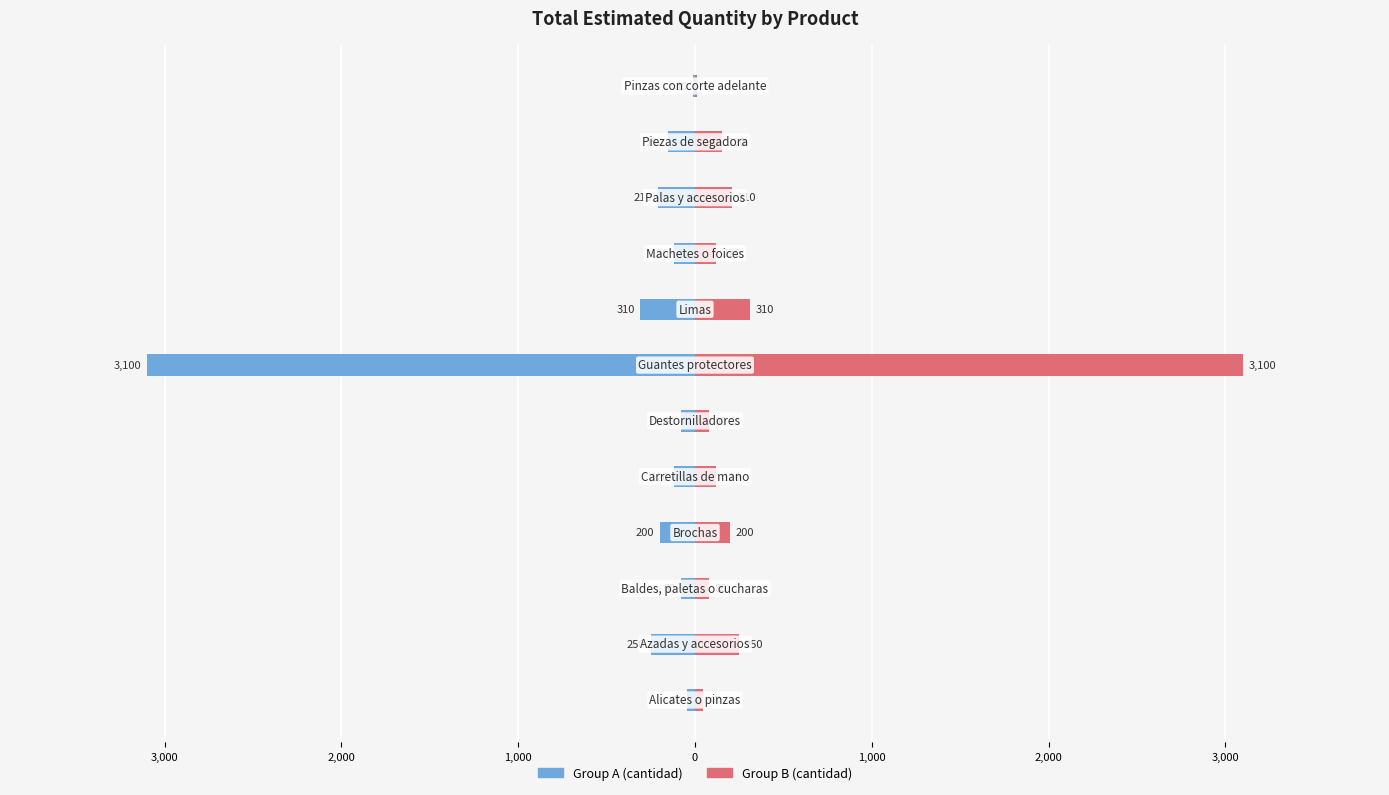

Count the number of data series in this chart.

2